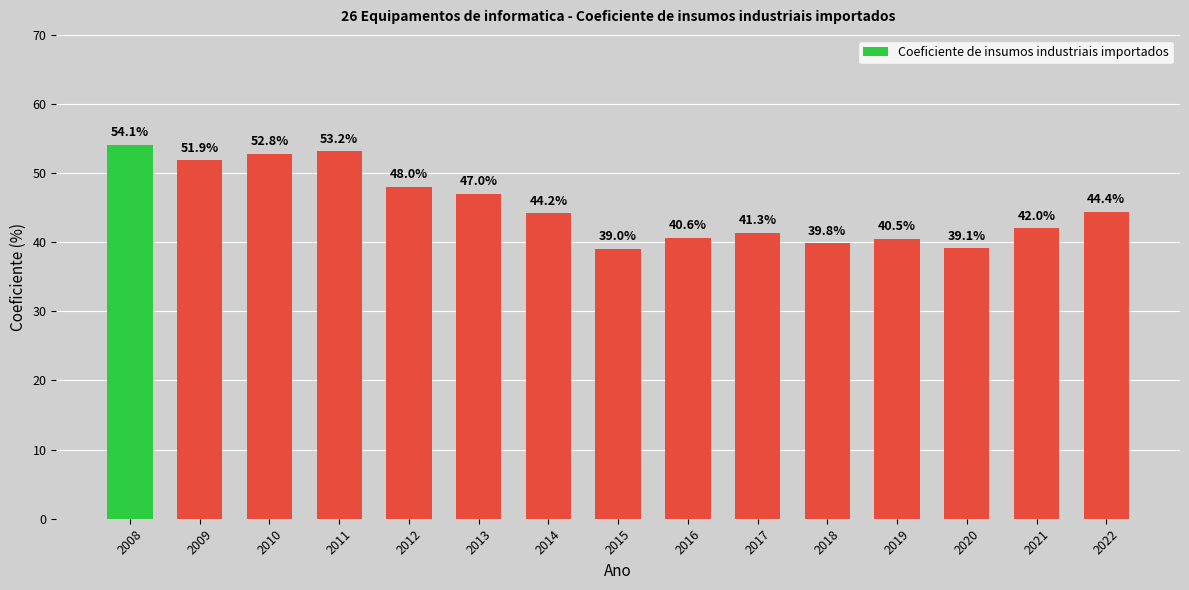

List the labels in order of value, smallest first.

2015, 2020, 2018, 2019, 2016, 2017, 2021, 2014, 2022, 2013, 2012, 2009, 2010, 2011, 2008